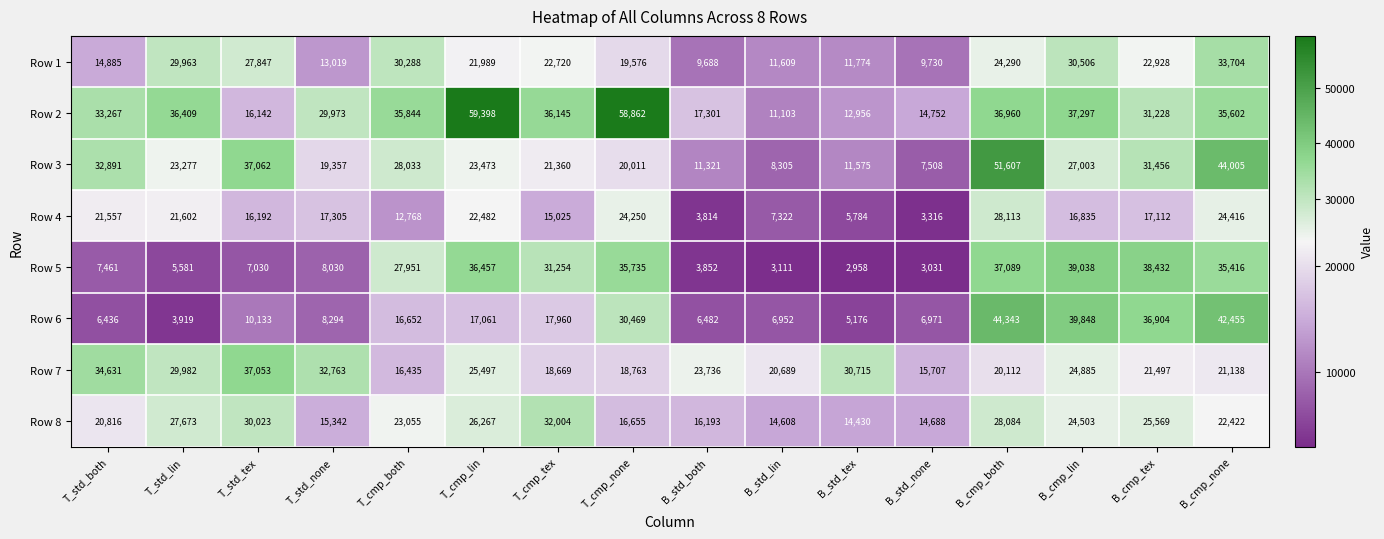

What is the greatest value displayed?

59398